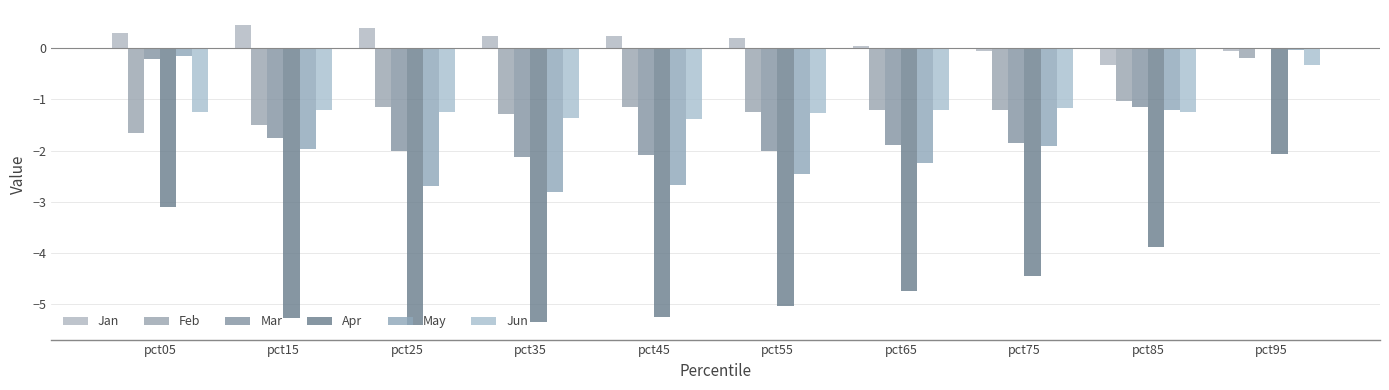

How many bars are there in total?

60